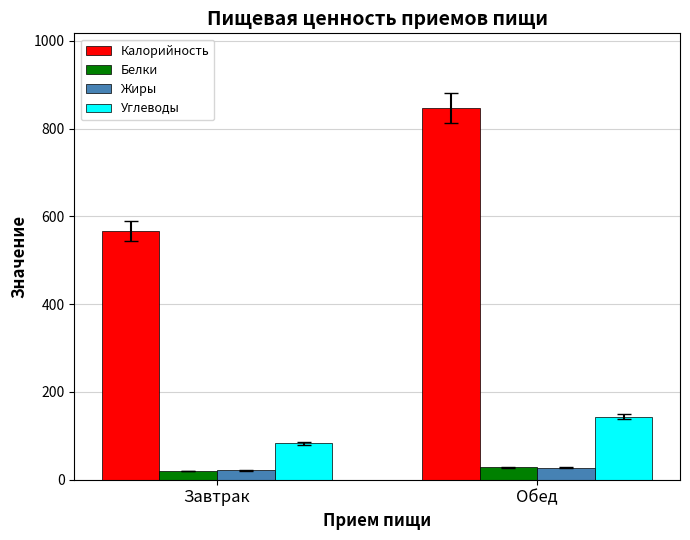

Between Завтрак and Обед, which series saw the biggest shift?

Калорийность